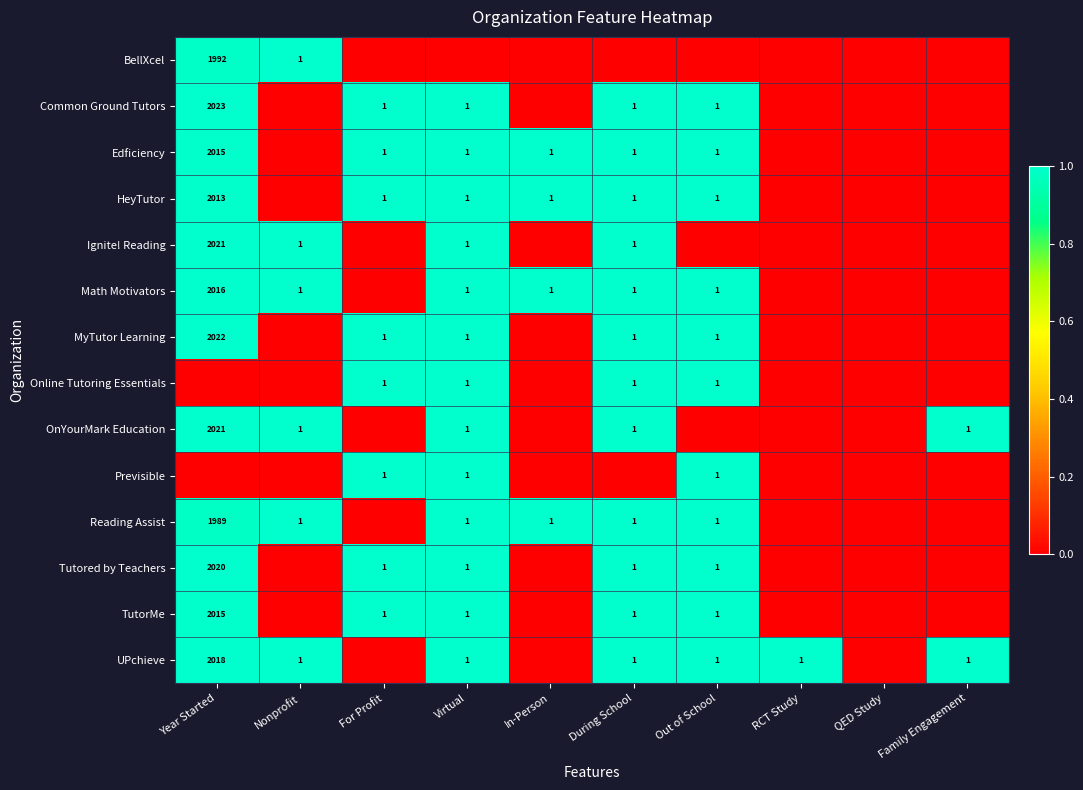

True or false: MyTutor Learning has a value of 1 at Out of School.

True